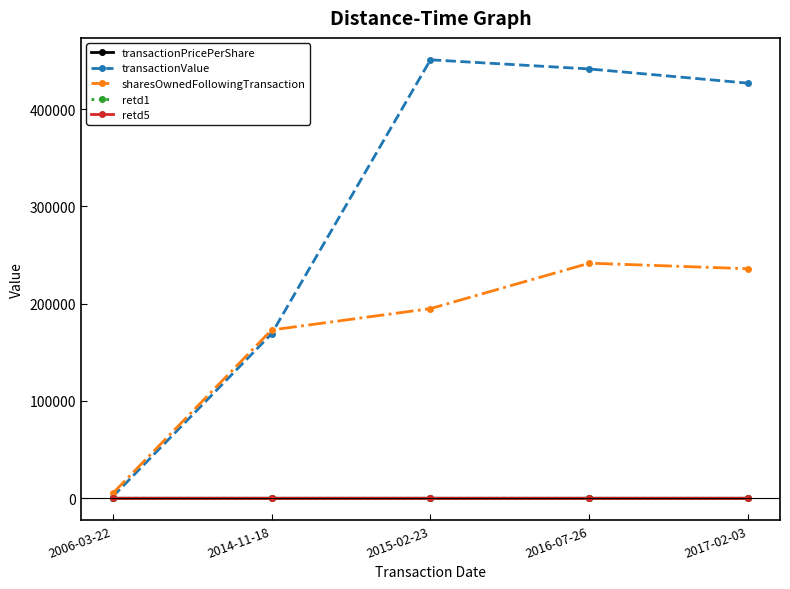

How many categories are shown in the chart?

5